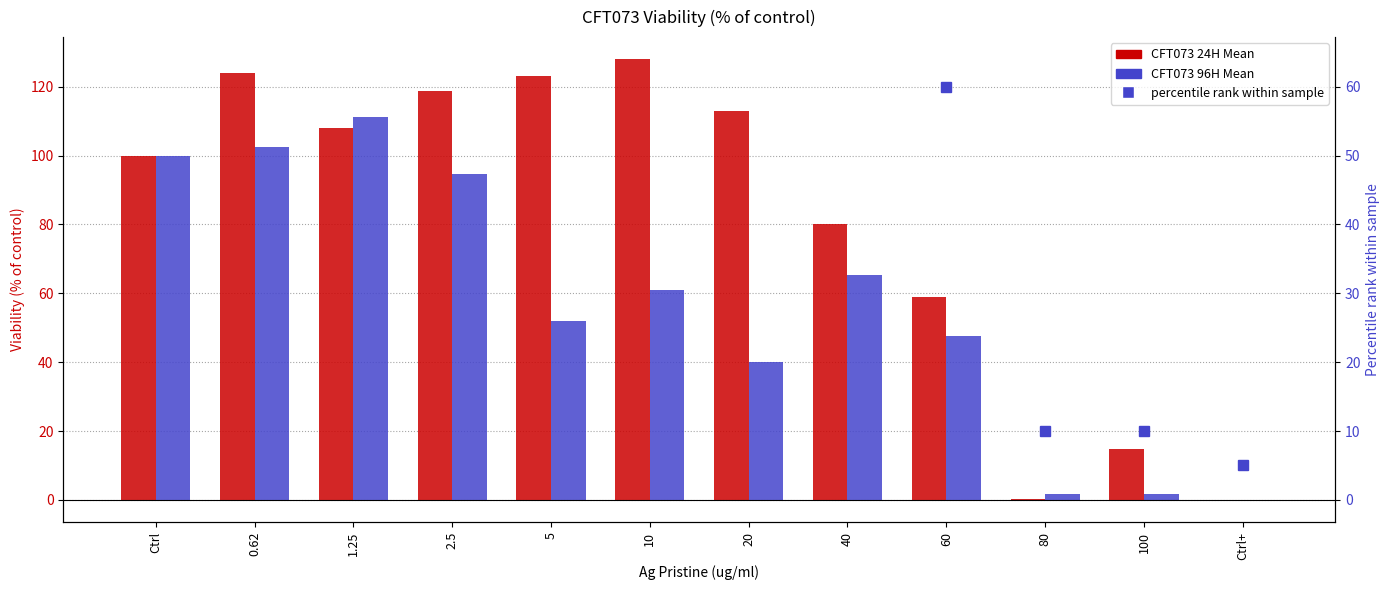

Reading left to right, transcribe all the data shown in this chart.

CFT073 24H Mean: 100.0	123.9	108.0	118.8	123.1	128.0	113.0	80.0	59.0	0.3	14.7	-0.0
CFT073 96H Mean: 100.0	102.3	111.3	94.8	52.1	60.9	39.9	65.2	47.5	1.8	1.8	0.0
percentile rank within the sample: 95.0	95.0	95.0	95.0	95.0	95.0	95.0	75.0	60.0	10.0	10.0	5.0